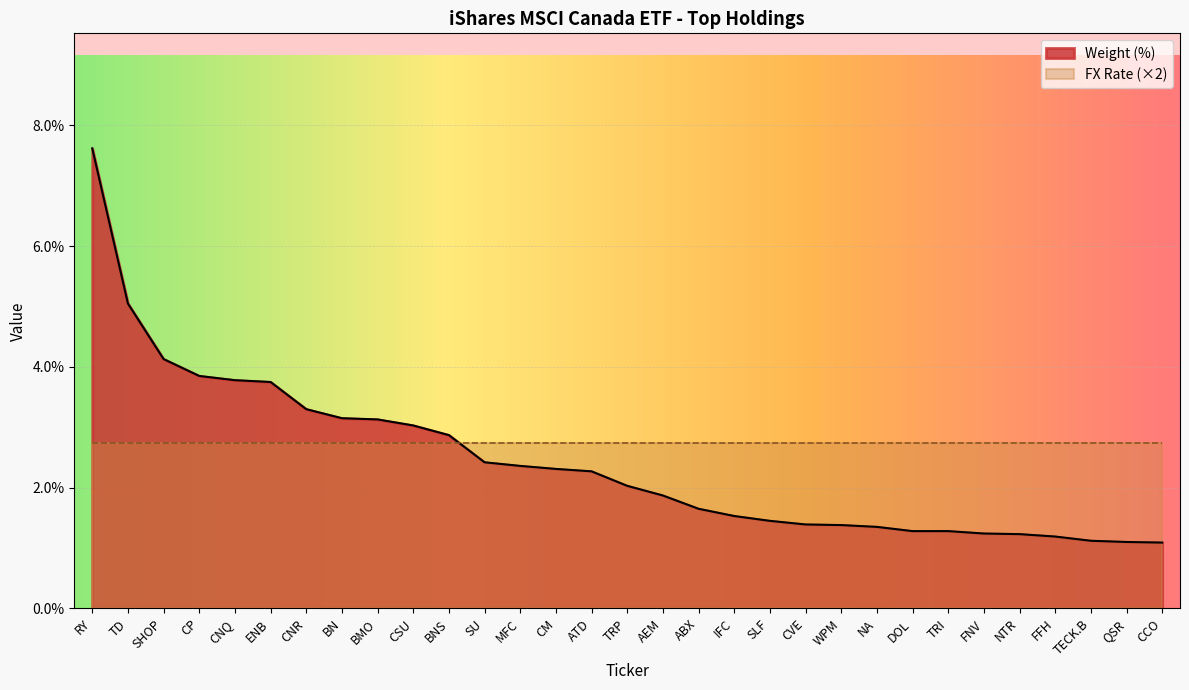

How many data points are above 2?

16